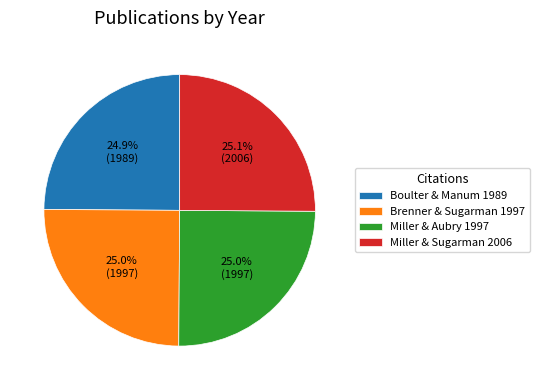

Count the number of slices in the pie.

4